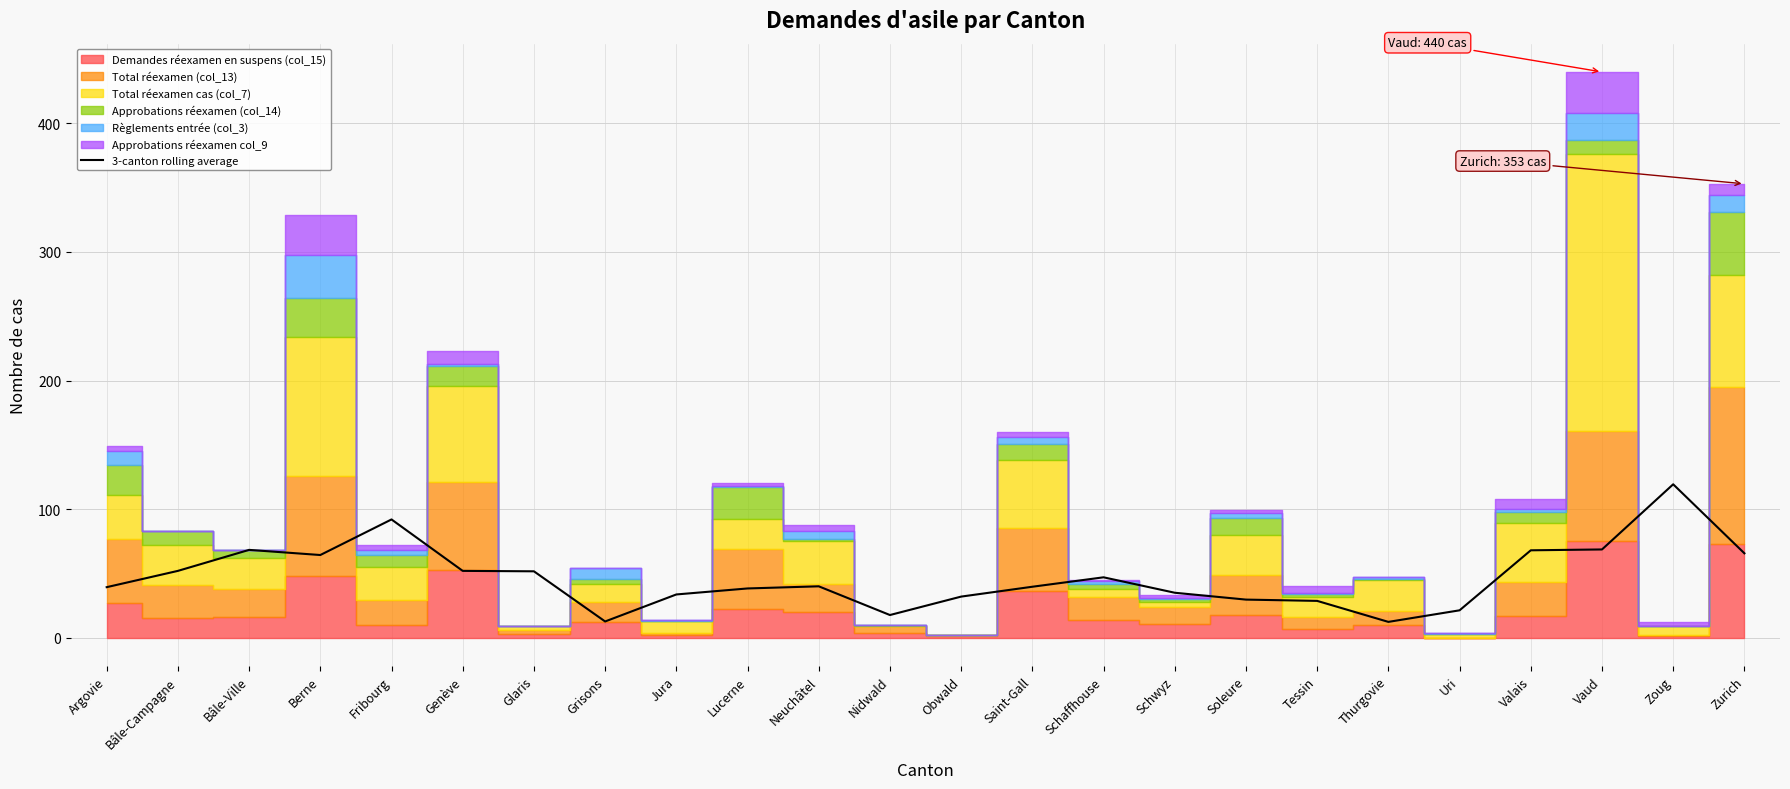

The 3-canton rolling average series shows 27.8 at Bâle-Ville. True or false?

False